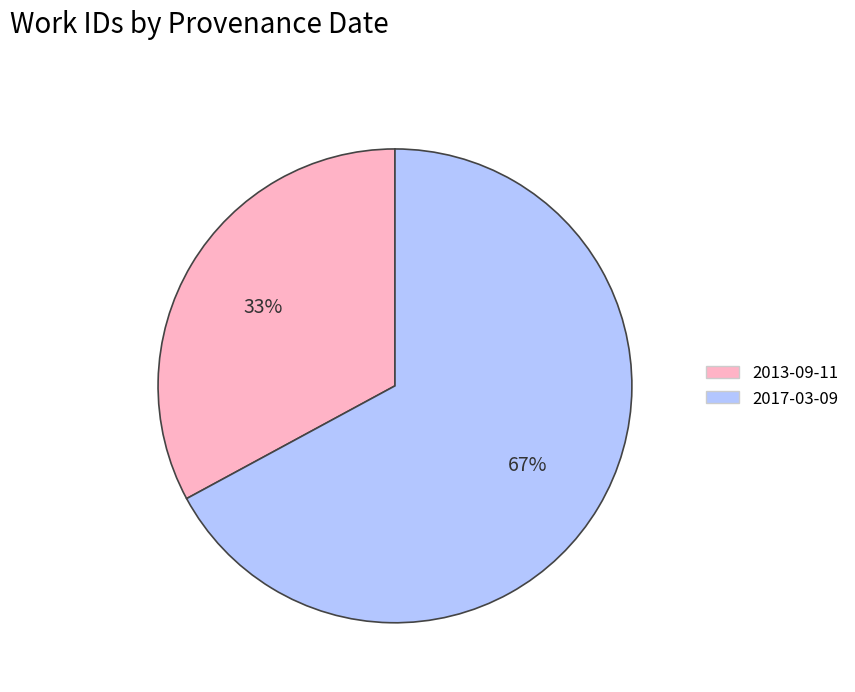

Which slice is the largest?

2017-03-09